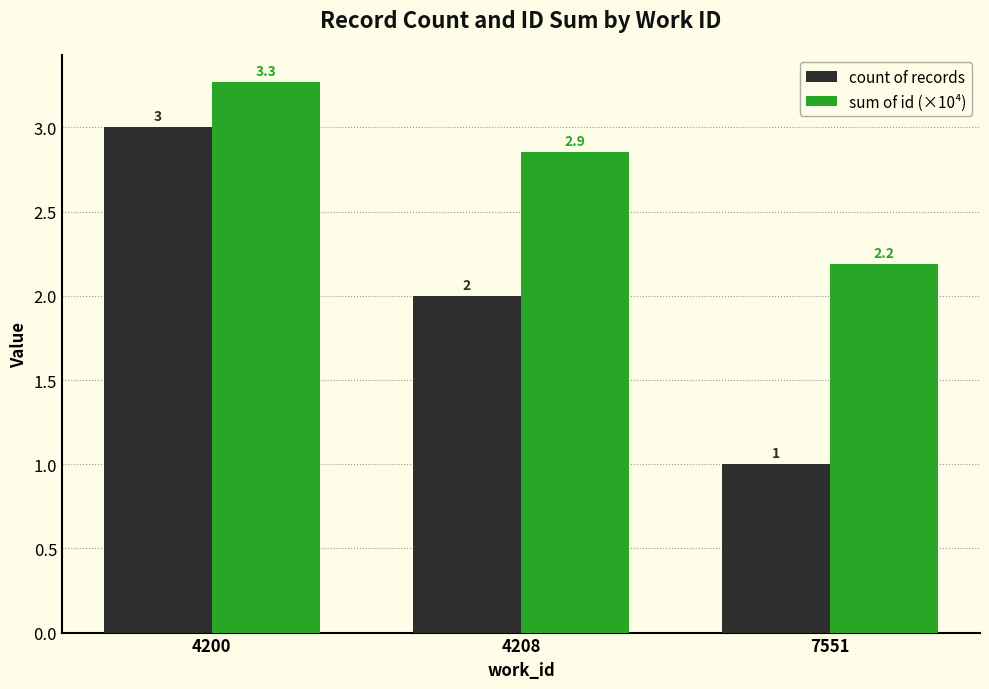

How many sum of id (×10⁴) values are between 2 and 3?

2